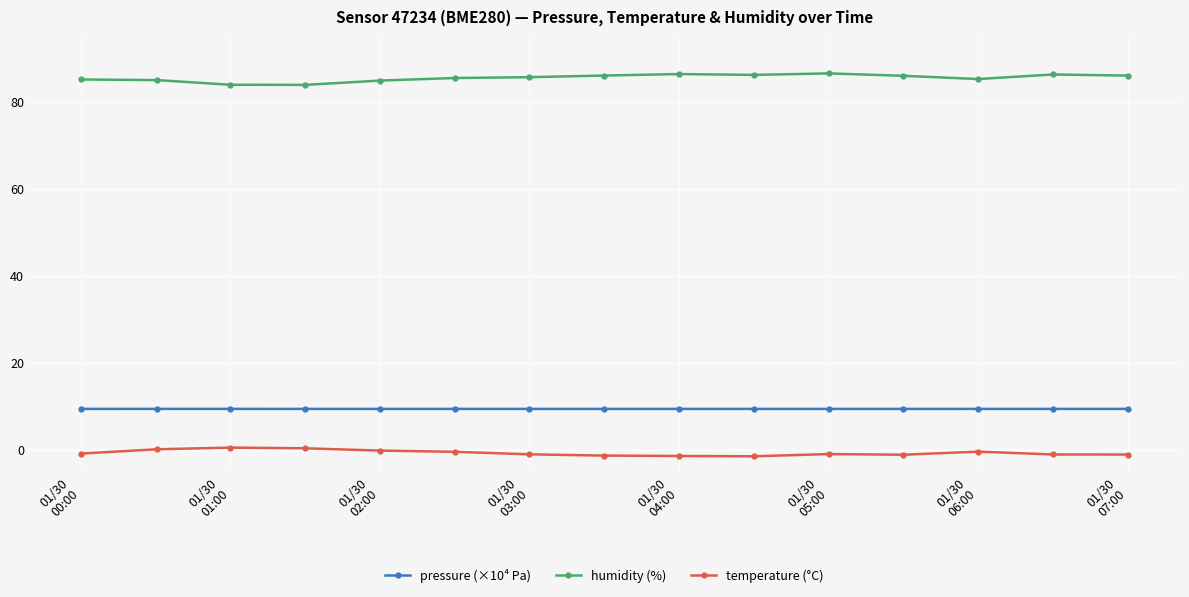

In humidity (%), how many points are higher than both neighbors (excluding endpoints)?

3